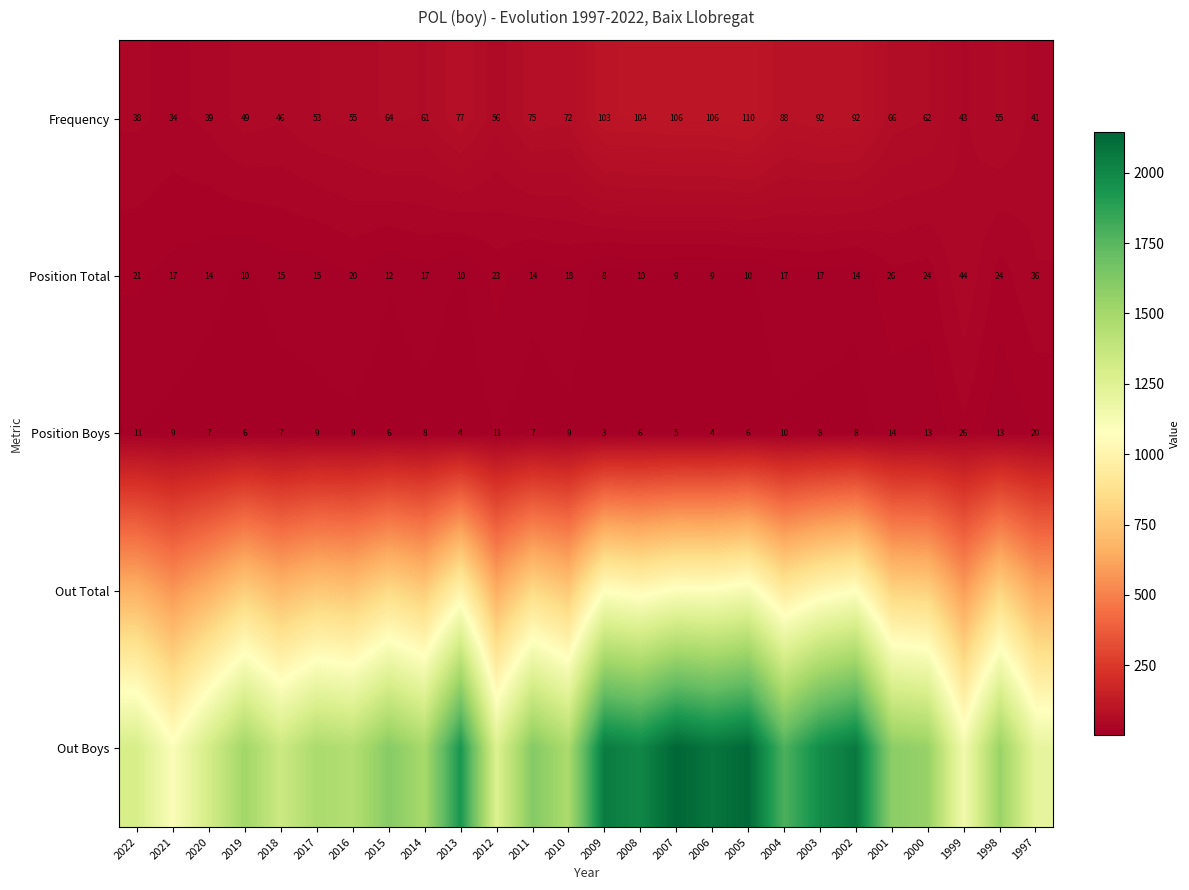

What is the maximum value for Frequency?

110